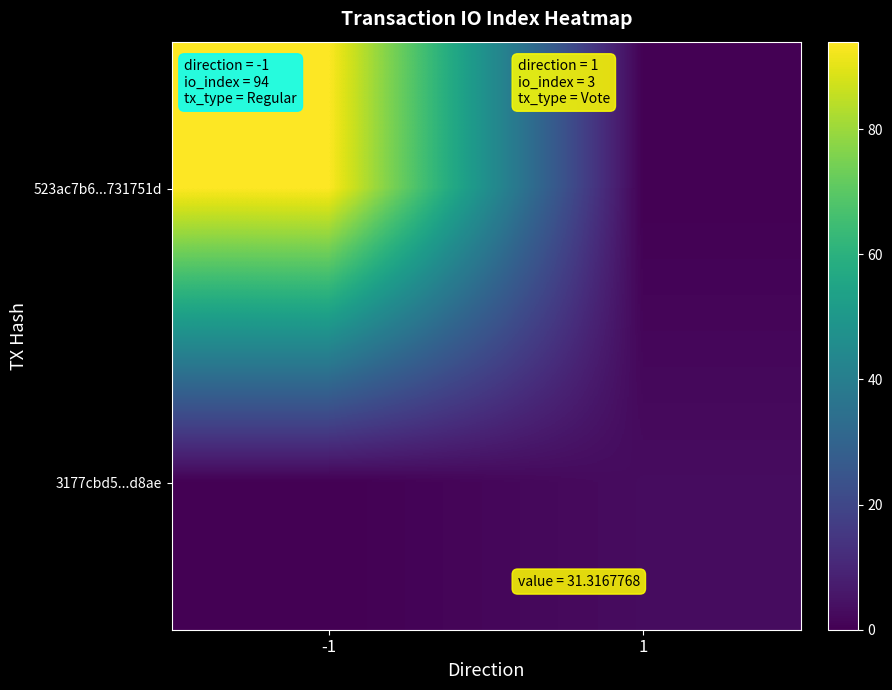

At which category is the sum across all series the highest?

-1